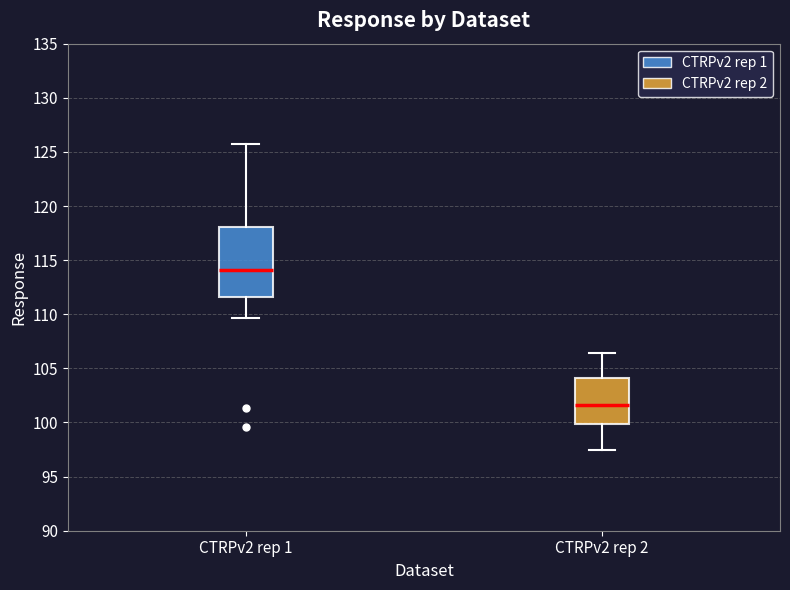

Comparing the boxes themselves (not the whiskers), which one is the tallest?

CTRPv2 rep 1